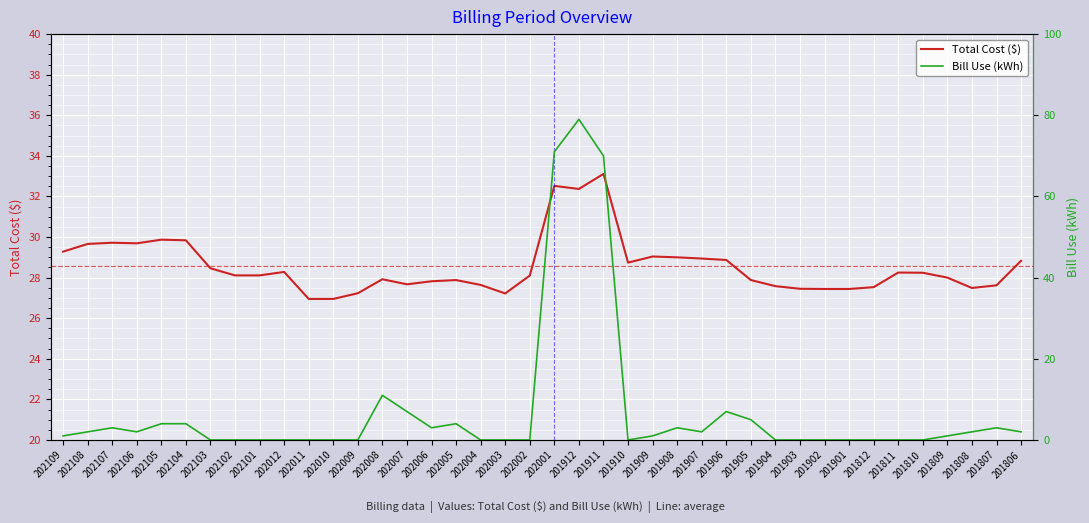

At which category does Total Cost ($) reach its first local peak?

202107